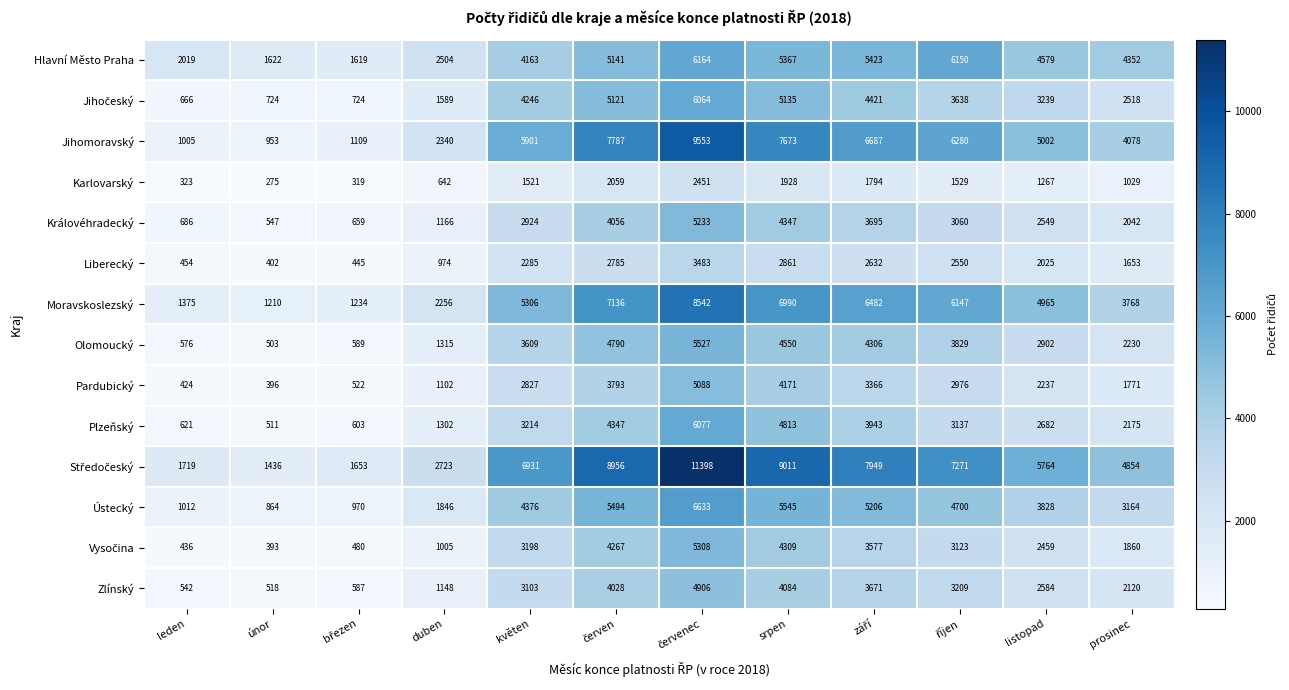

Read the Plzeňský value at srpen.

4813